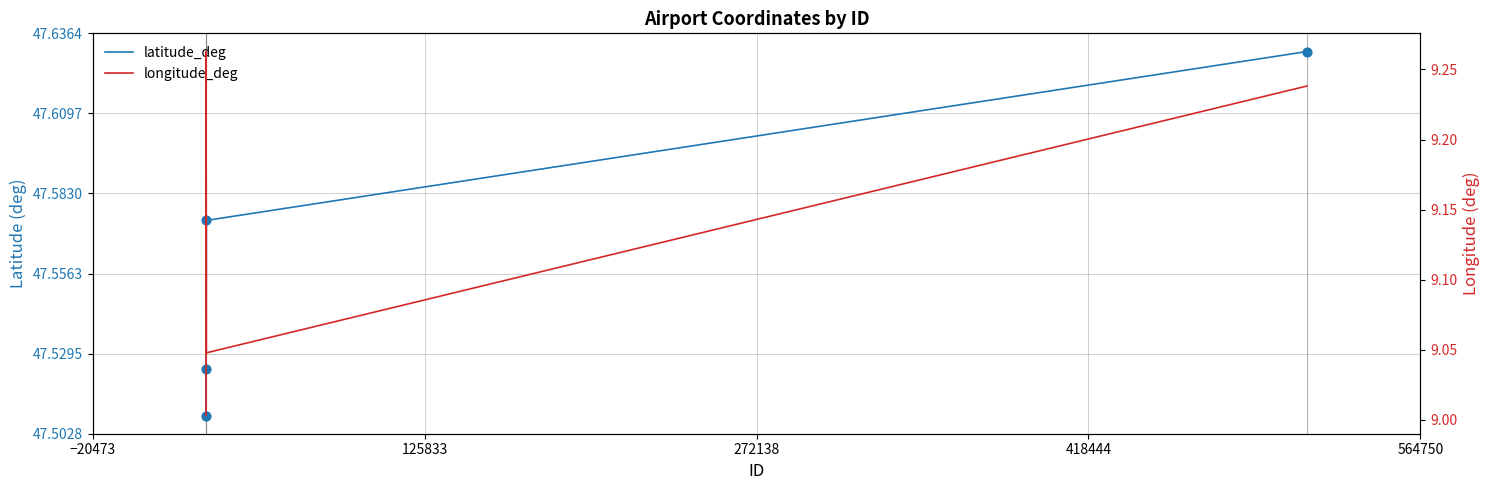

Which series reaches the maximum Y coordinate?

latitude_deg